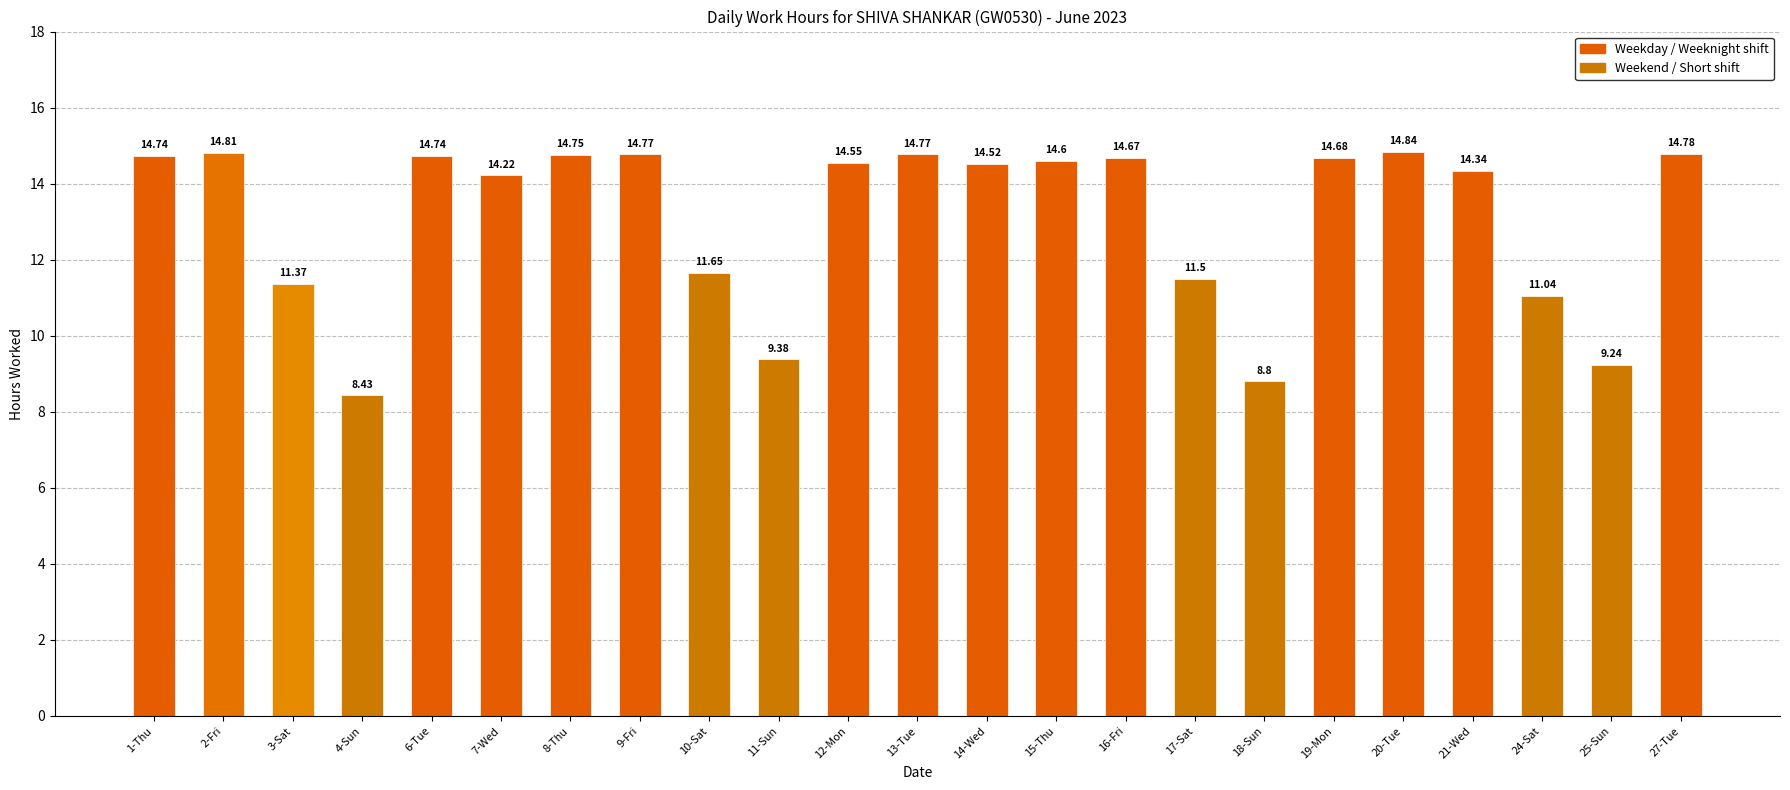

Reading right to left, transcribe all the data shown in this chart.

27-Tue=14.8	25-Sun=9.2	24-Sat=11.0	21-Wed=14.3	20-Tue=14.8	19-Mon=14.7	18-Sun=8.8	17-Sat=11.5	16-Fri=14.7	15-Thu=14.6	14-Wed=14.5	13-Tue=14.8	12-Mon=14.6	11-Sun=9.4	10-Sat=11.7	9-Fri=14.8	8-Thu=14.8	7-Wed=14.2	6-Tue=14.7	4-Sun=8.4	3-Sat=11.4	2-Fri=14.8	1-Thu=14.7